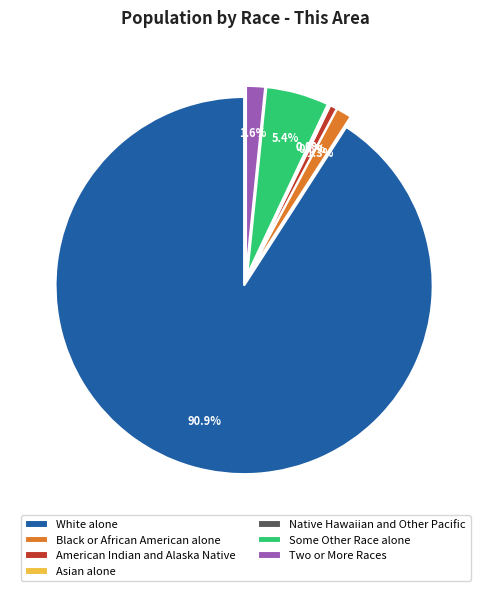

Is it true that Asian alone is 0% of the pie?

True